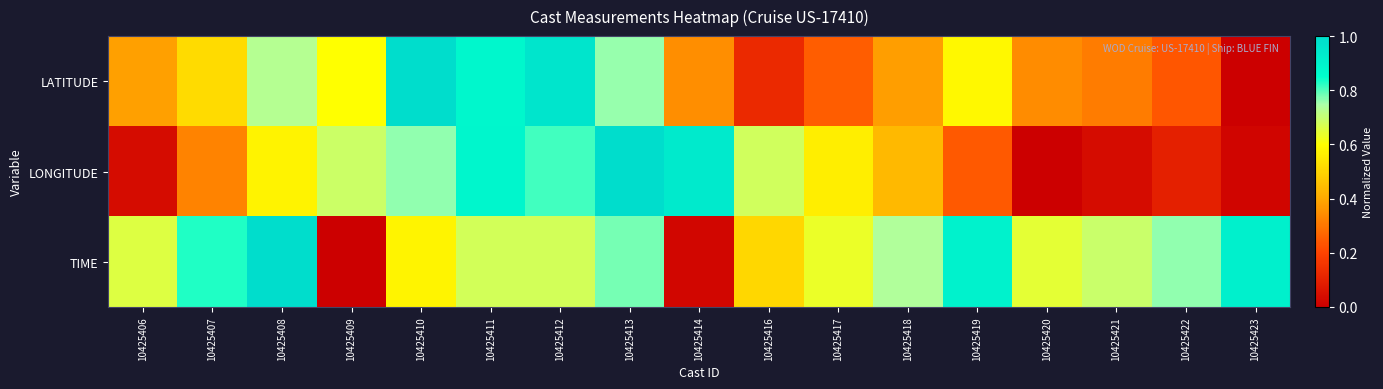

Which series has the largest range (max minus min)?

LATITUDE